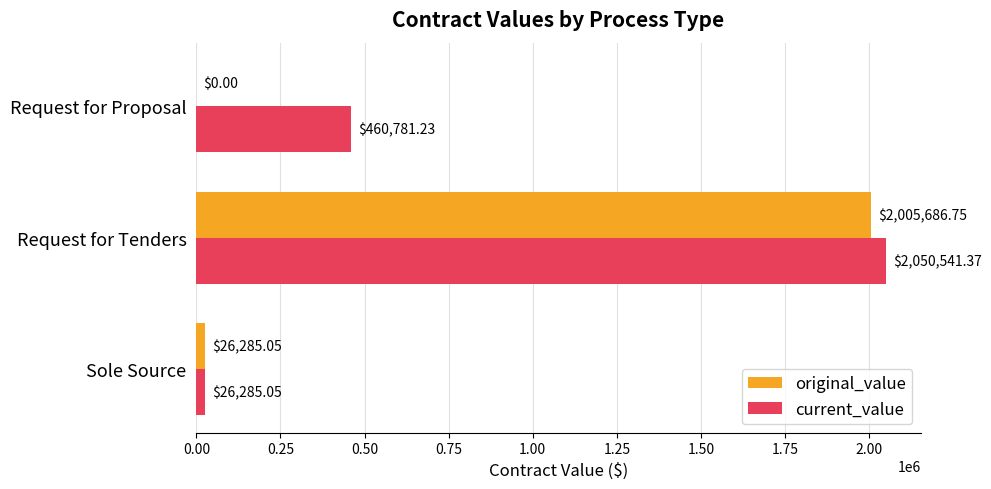

At which label does current_value reach its peak?

Request for Tenders